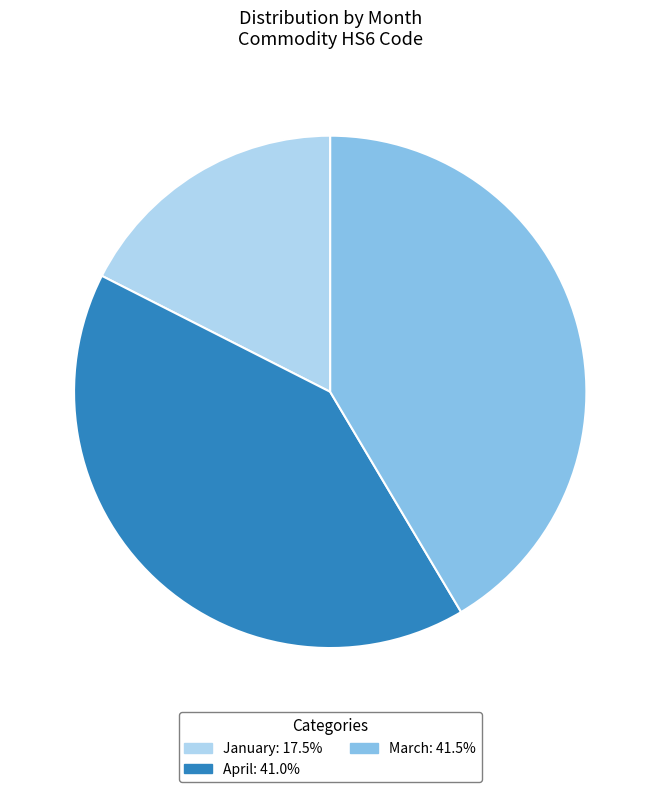

How many segments does this pie chart have?

3